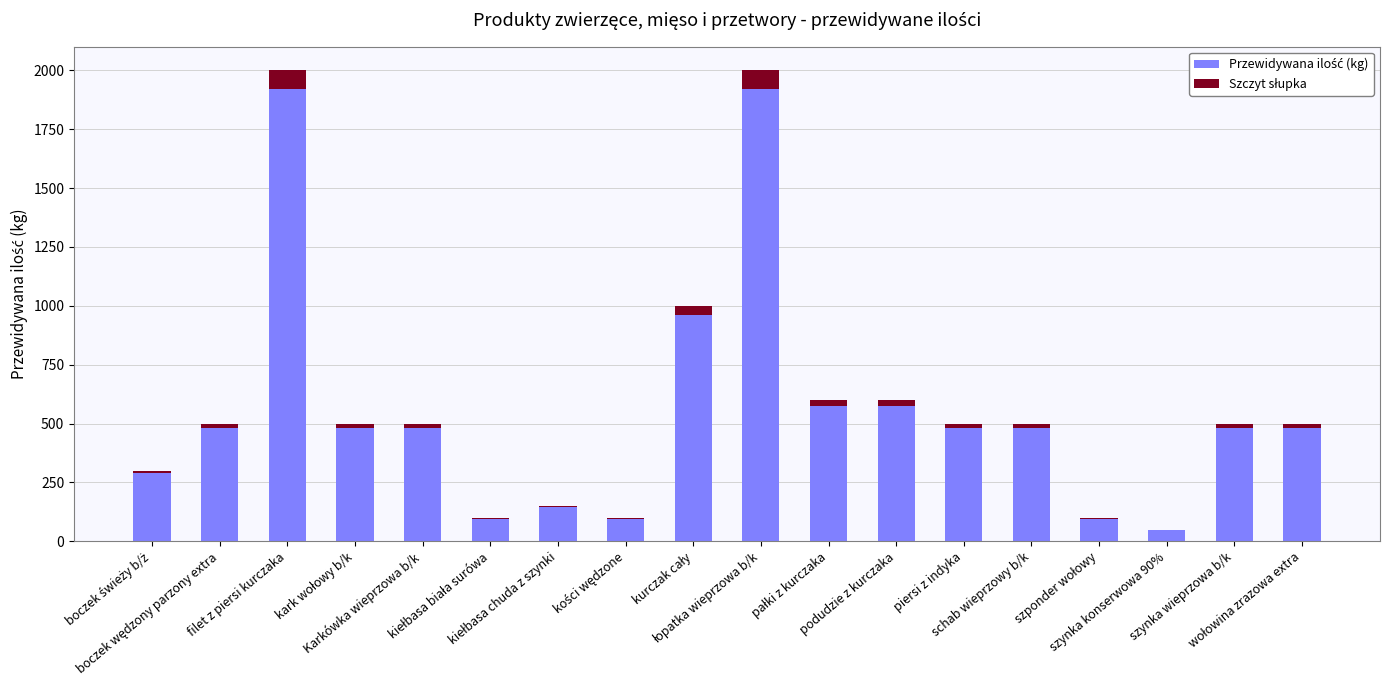

Count the number of categories in the chart.

18